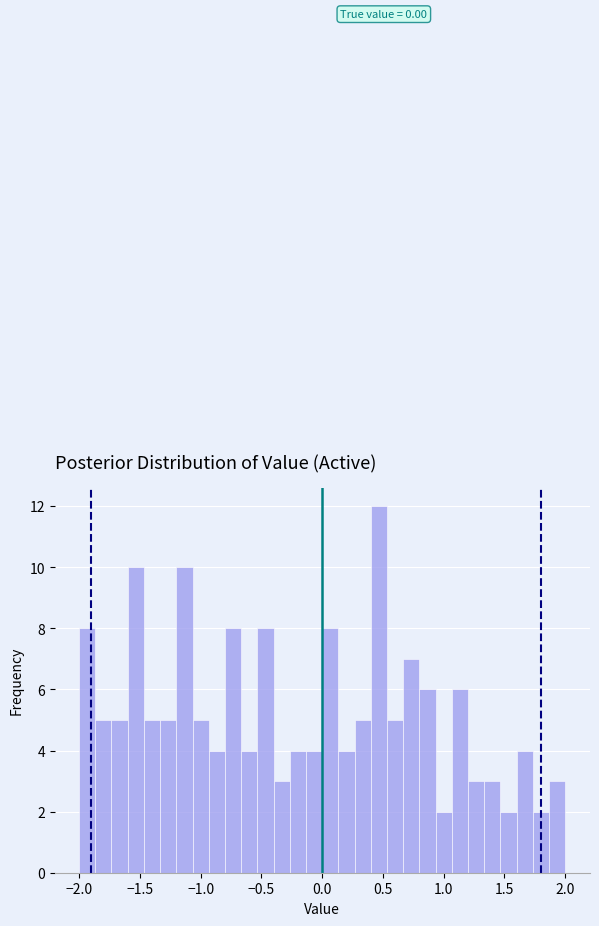

Around what value on the x-axis is the tallest bar? Give the approximate position of its centre, as read against the axis.

0.45